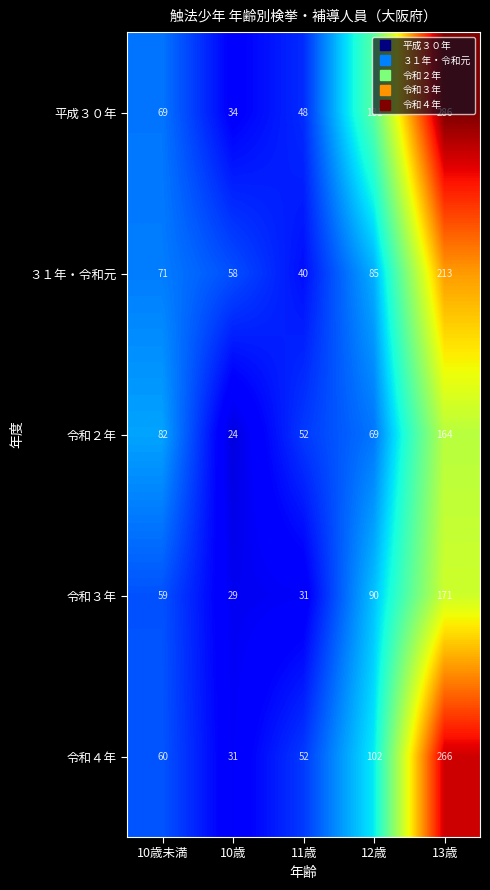

Where is 平成３０年 nearest to the value 160?

12歳